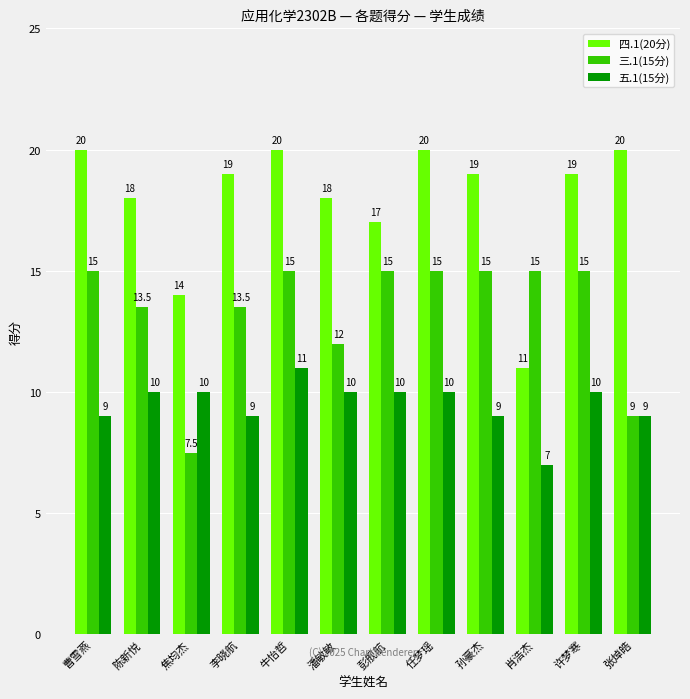

Which series has the largest range (max minus min)?

四.1(20分)